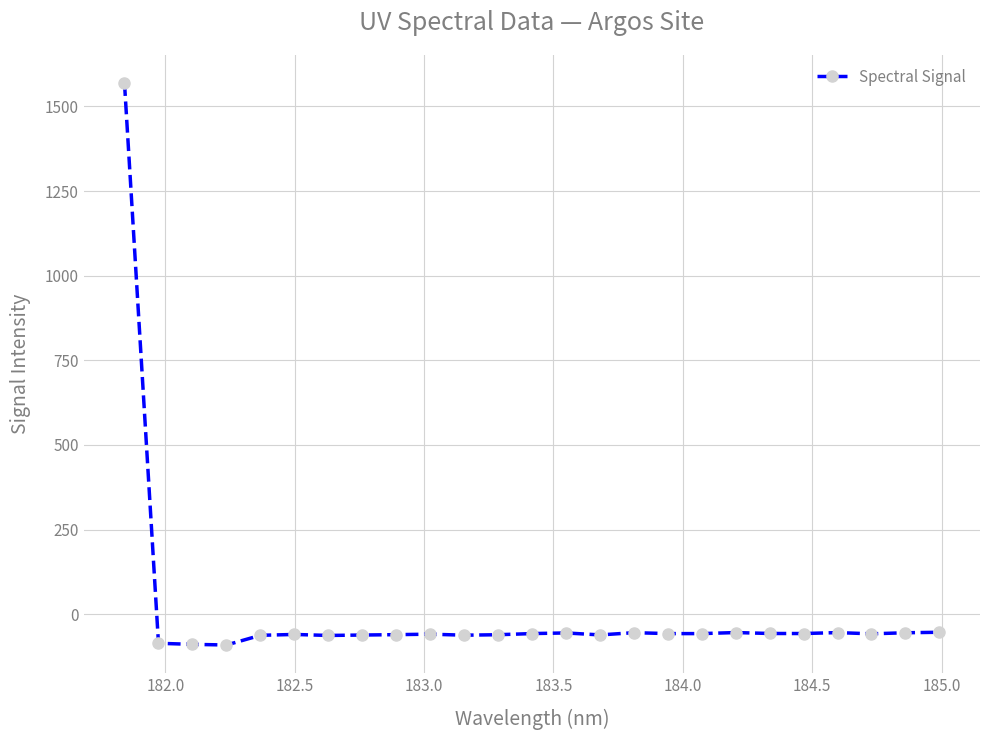

What is the difference between the maximum and minimum values?

1659.7